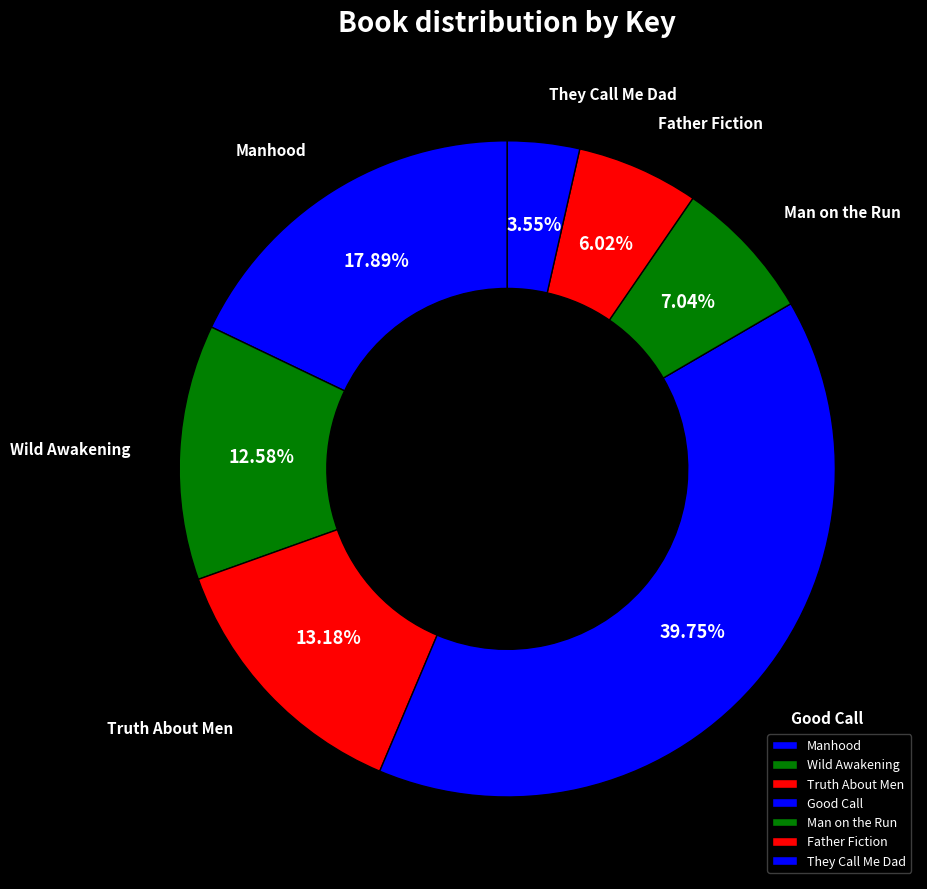

How many slices are in this pie chart?

7